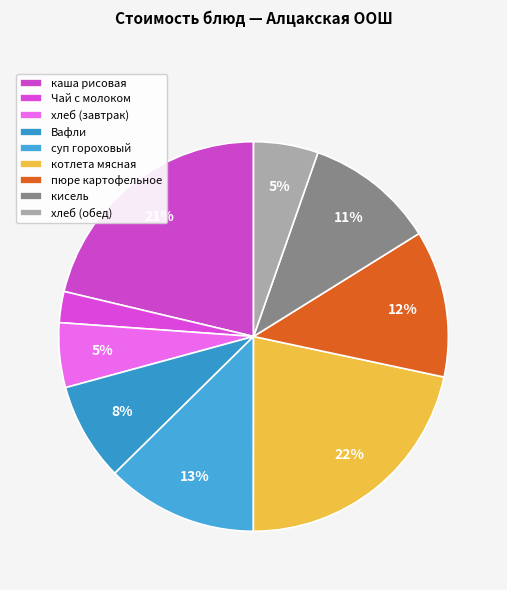

Which category has the biggest portion of the pie?

котлета мясная